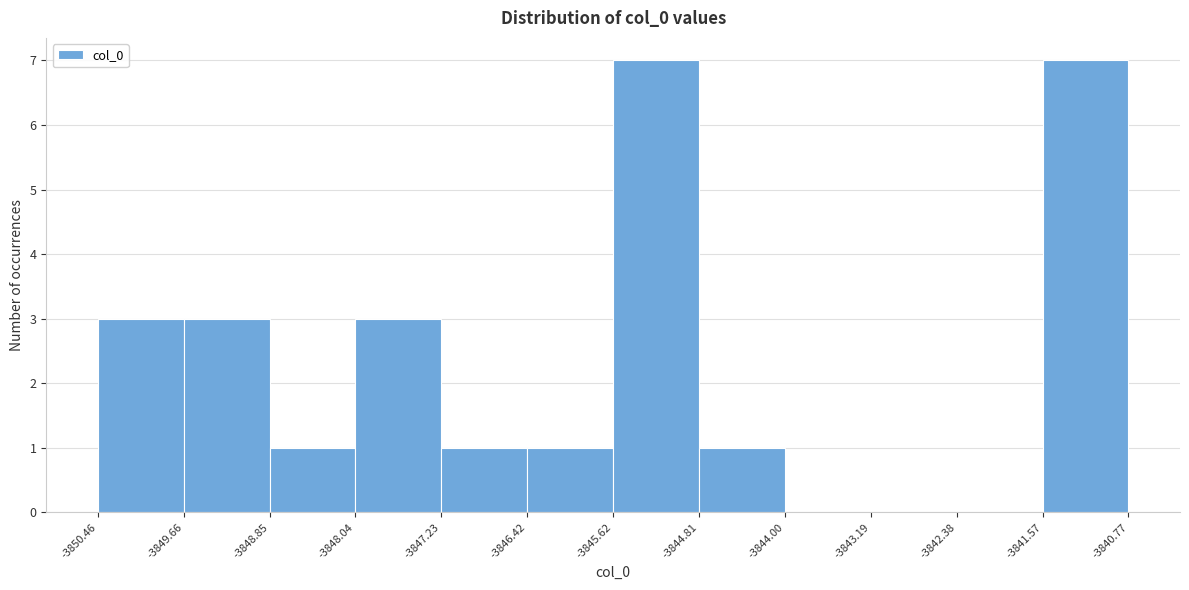

Reading left to right, list every bar in this chart as the range it spans on the x-axis followed by its height. The values are not printed on the chart, so give them approximately, as read against the axis.

-3850.46 to -3849.66: 3
-3849.66 to -3848.85: 3
-3848.85 to -3848.04: 1
-3848.04 to -3847.23: 3
-3847.23 to -3846.42: 1
-3846.42 to -3845.62: 1
-3845.62 to -3844.81: 7
-3844.81 to -3844.00: 1
-3844.00 to -3843.19: 0
-3843.19 to -3842.38: 0
-3842.38 to -3841.57: 0
-3841.57 to -3840.77: 7